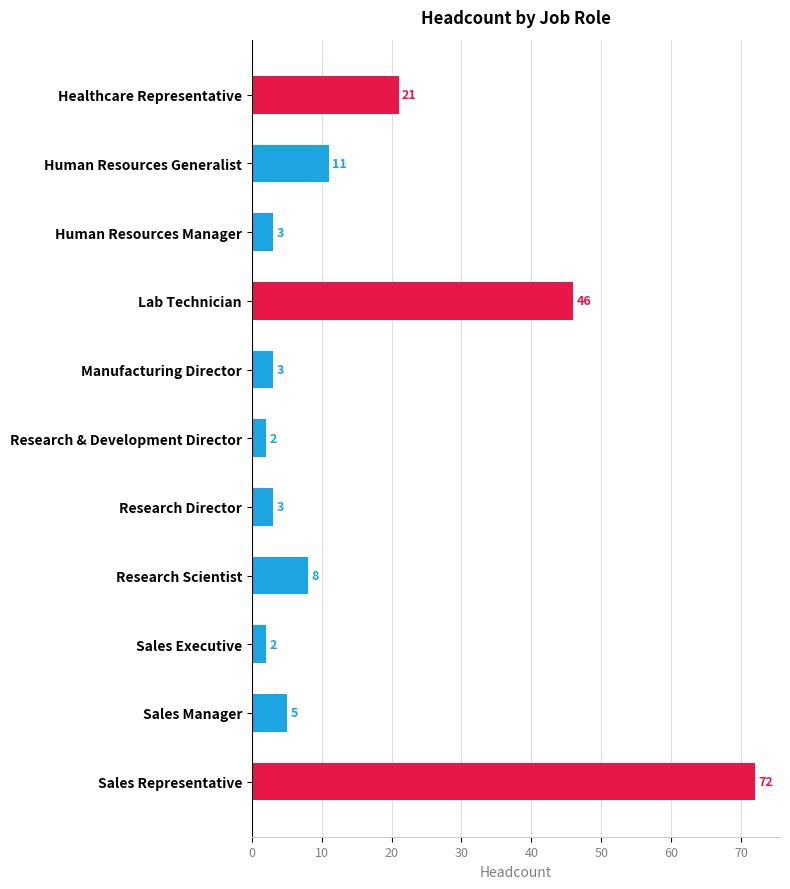

What is the ratio of the value at Healthcare Representative to the value at Manufacturing Director?

7.0